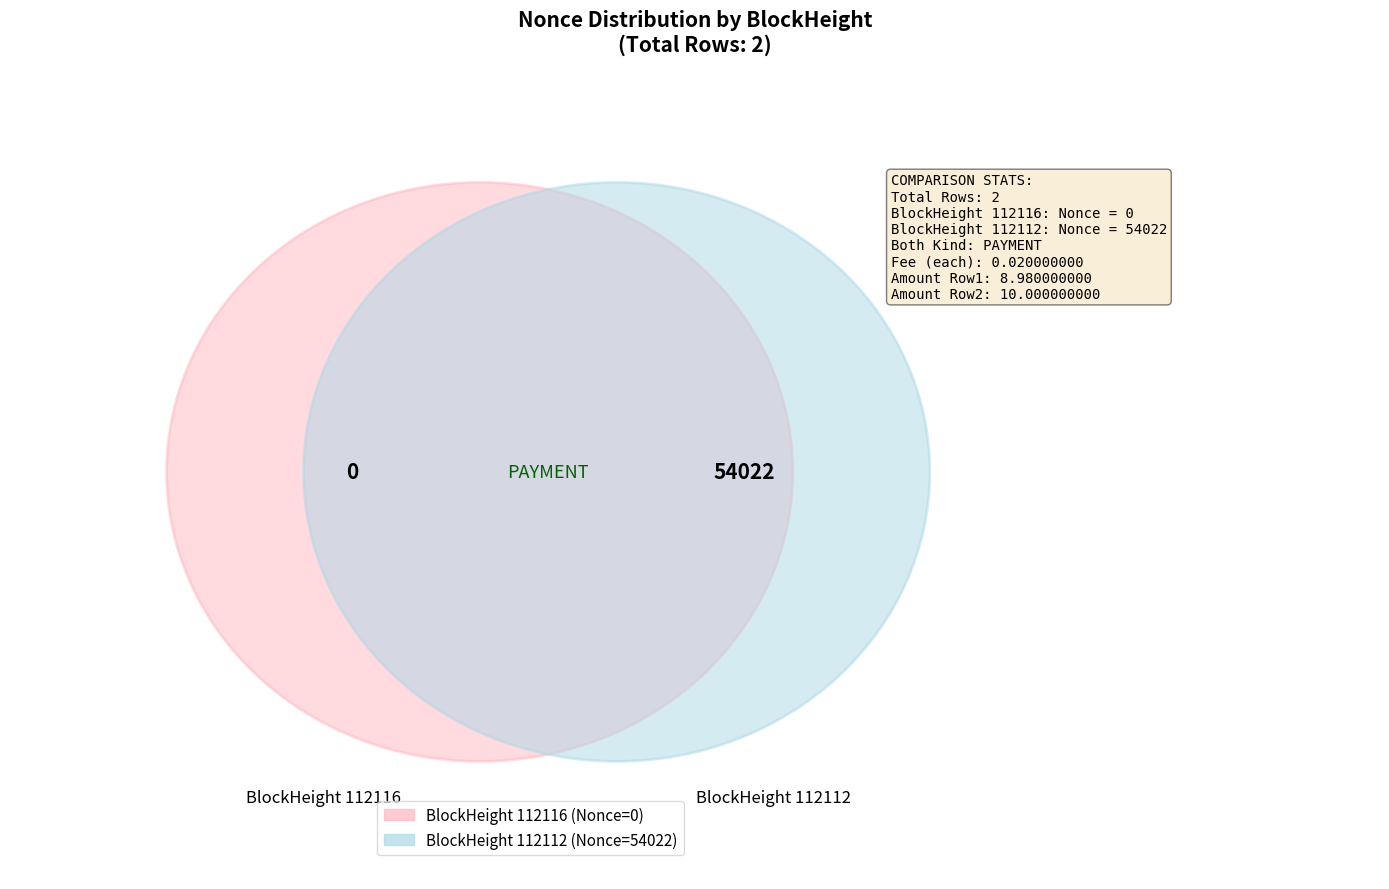

The 112116 slice represents 0% of the pie. True or false?

True